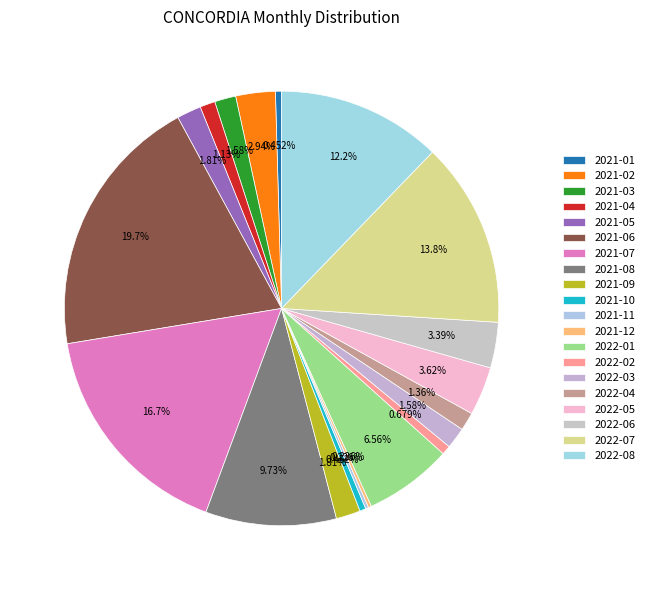

To the nearest percent, what is the combined percentage of 2021-04 and 2021-09?

3%